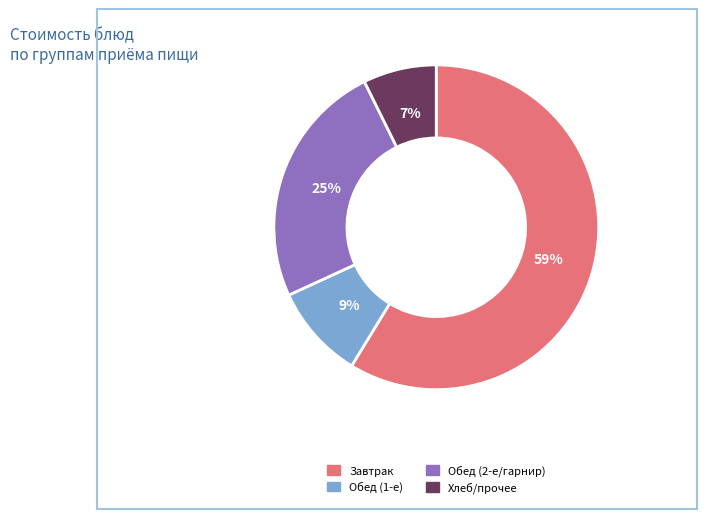

Count the number of slices in the pie.

4